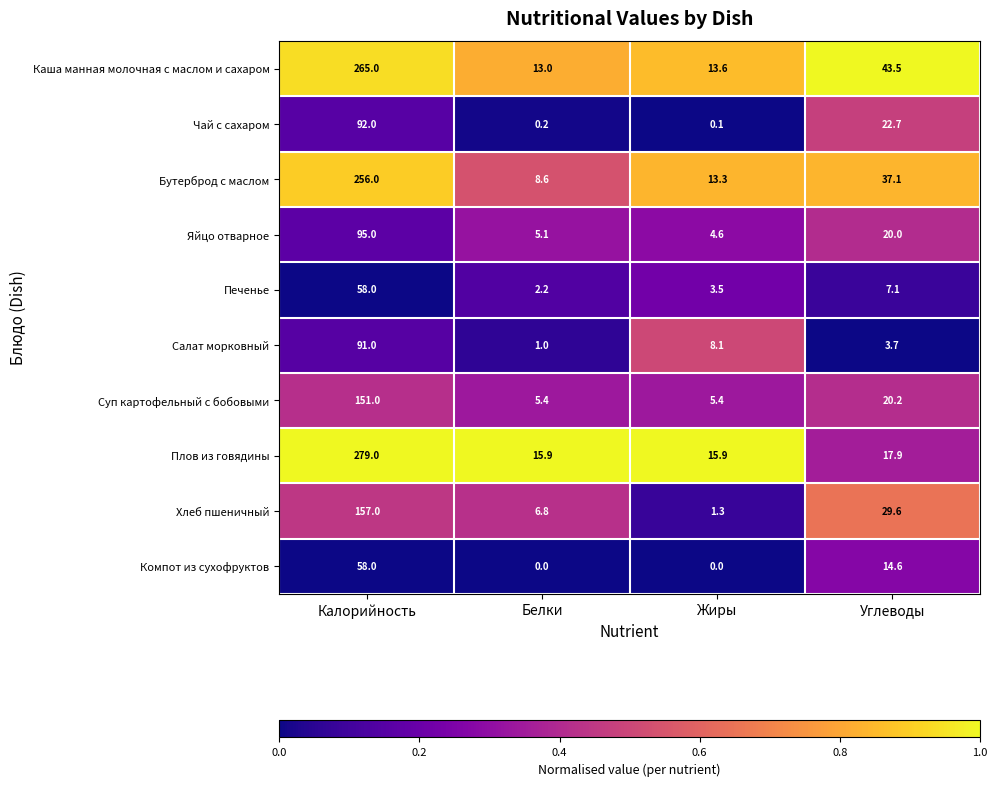

At Углеводы, list the series in order from smallest to largest.

Салат морковный, Печенье, Компот из сухофруктов, Плов из говядины, Яйцо отварное, Суп картофельный с бобовыми, Чай с сахаром, Хлеб пшеничный, Бутерброд с маслом, Каша манная молочная с маслом и сахаром